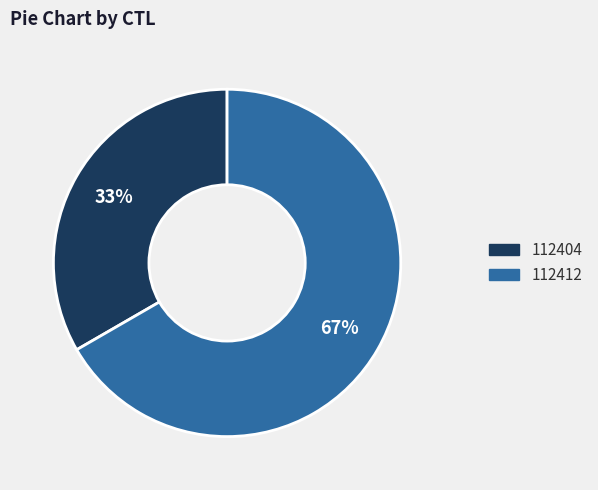

Count the number of slices in the pie.

2